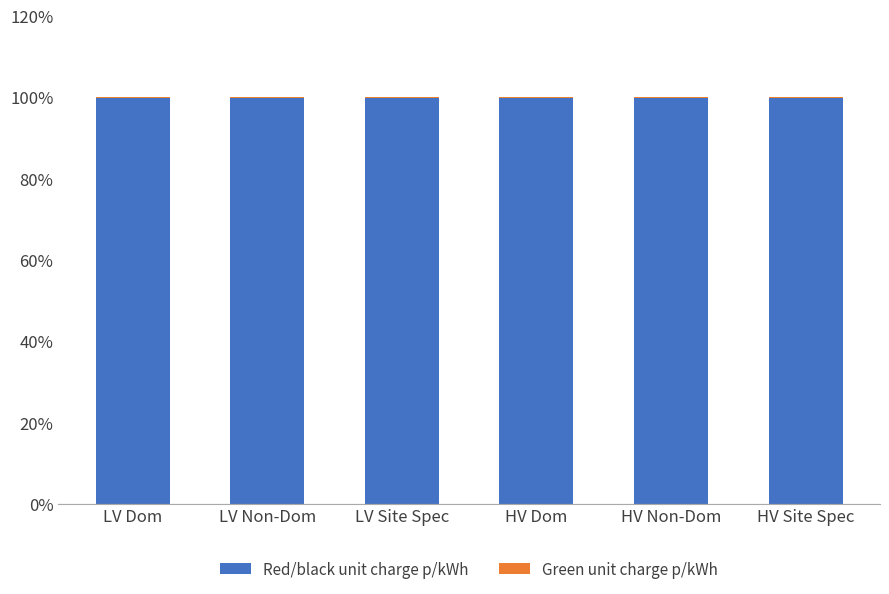

The value of Red/black unit charge p/kWh at LV Site Spec is 99.7. True or false?

True